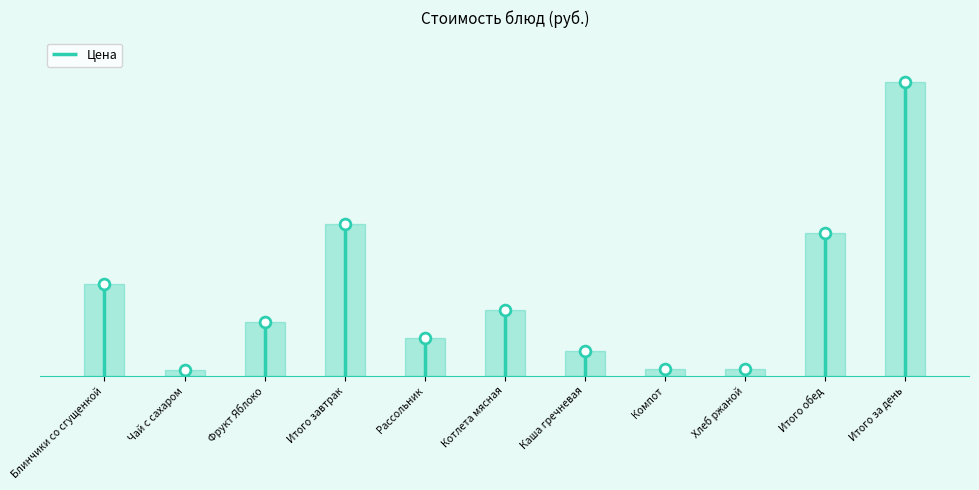

What is the change in value from Чай с сахаром to Итого за день?

+141.2